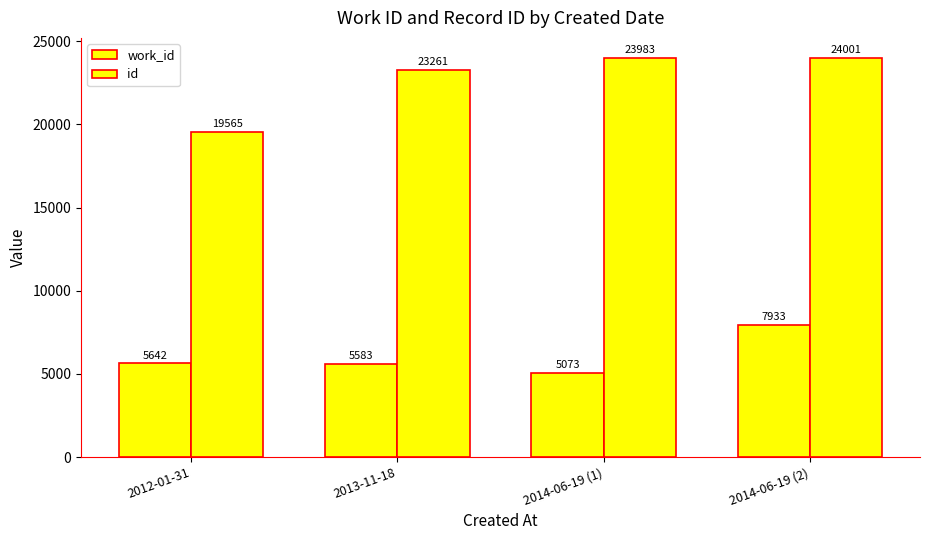

How many bars are there in each group?

2